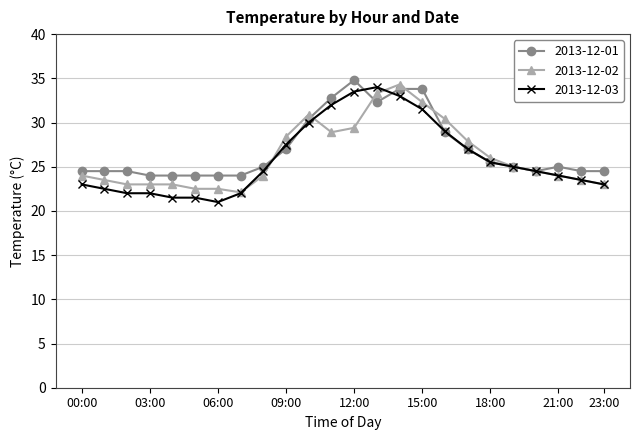

What is the greatest value displayed?

34.8